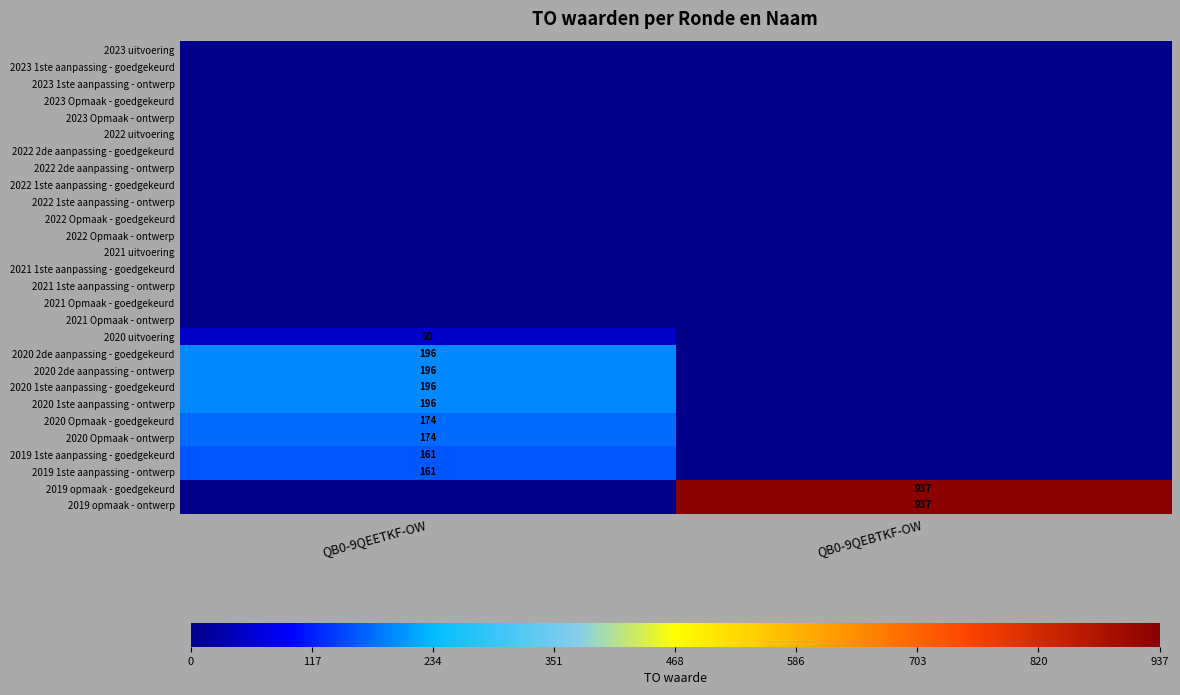

Is it true that 2019 1ste aanpassing - goedgekeurd equals 223 at QB0-9QEETKF-OW?

False